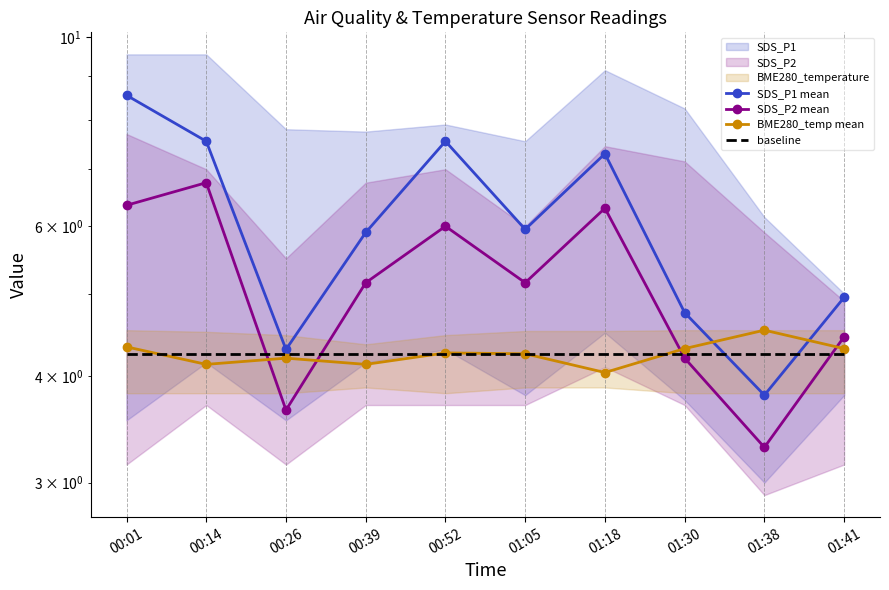

Reading left to right, what are all the values shown in this chart?

SDS_P1 mean: 00:01=8.6	00:14=7.5	00:26=4.3	00:39=5.9	00:52=7.5	01:05=6.0	01:18=7.3	01:30=4.8	01:38=3.8	01:41=5.0
SDS_P2 mean: 00:01=6.3	00:14=6.8	00:26=3.6	00:39=5.2	00:52=6.0	01:05=5.2	01:18=6.3	01:30=4.2	01:38=3.3	01:41=4.5
BME280_temp mean: 00:01=4.3	00:14=4.1	00:26=4.2	00:39=4.1	00:52=4.3	01:05=4.2	01:18=4.0	01:30=4.3	01:38=4.5	01:41=4.3
baseline: 00:01=4.2	00:14=4.2	00:26=4.2	00:39=4.2	00:52=4.2	01:05=4.2	01:18=4.2	01:30=4.2	01:38=4.2	01:41=4.2